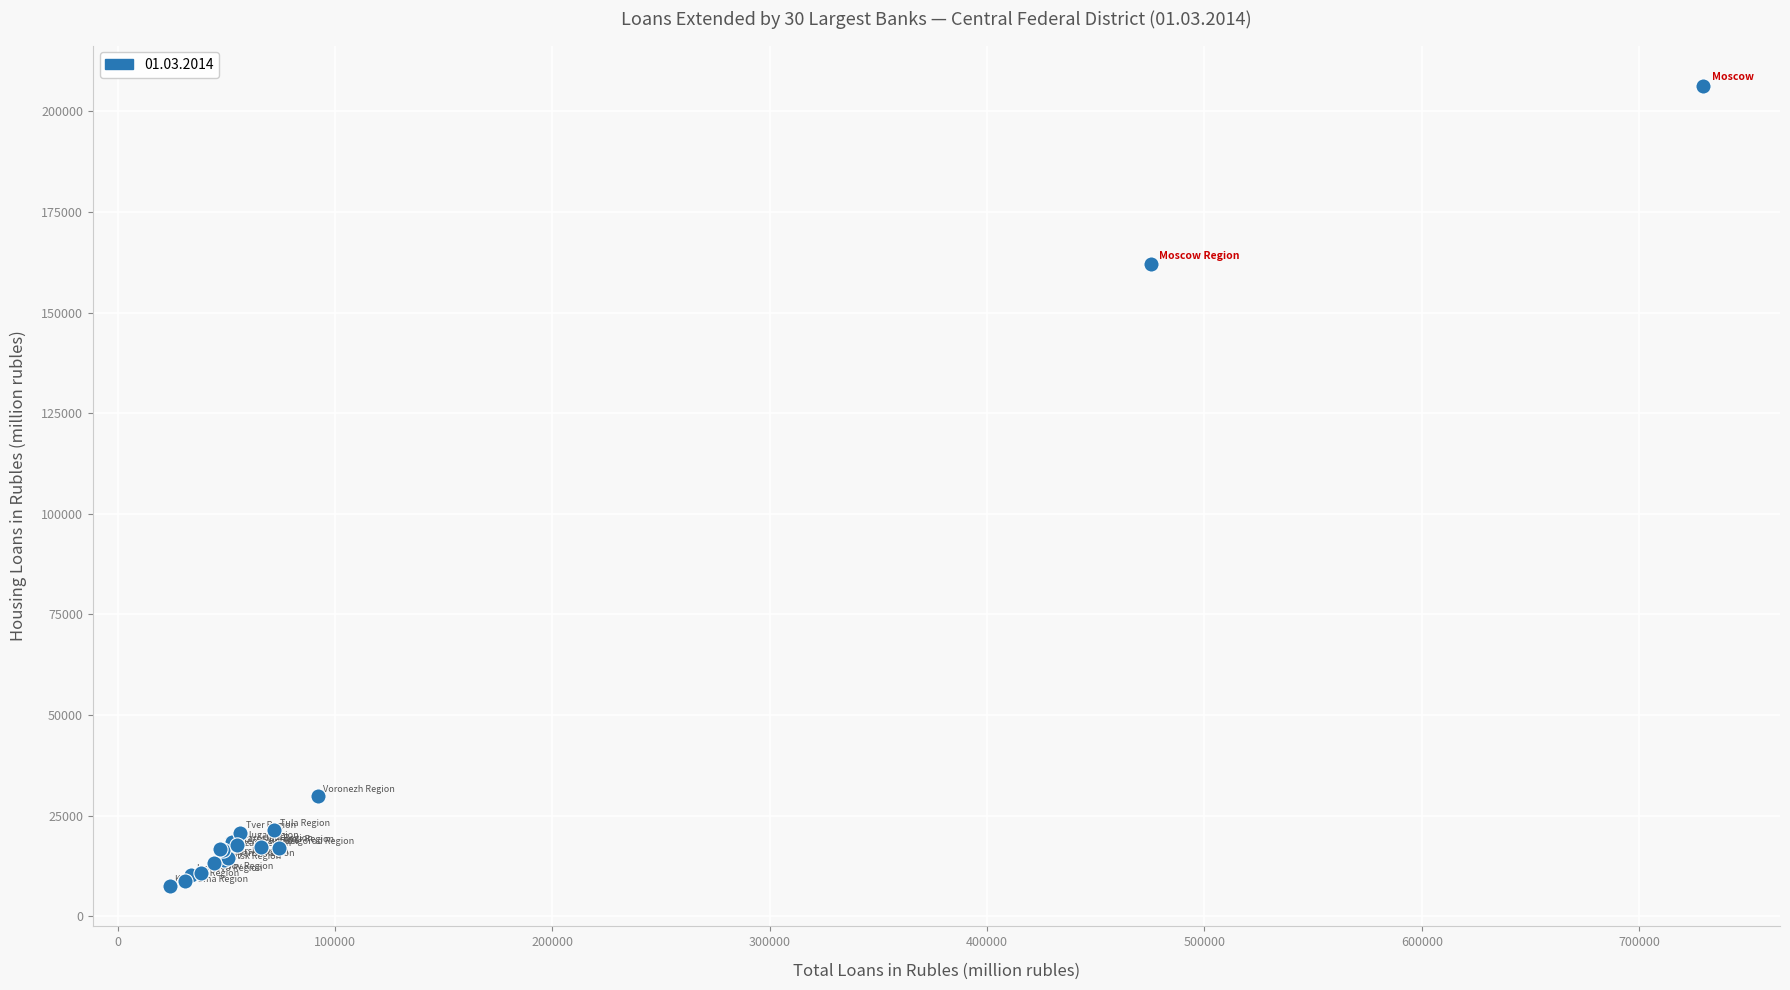

What Y value in the scatter plot is closest to 106920?

162043